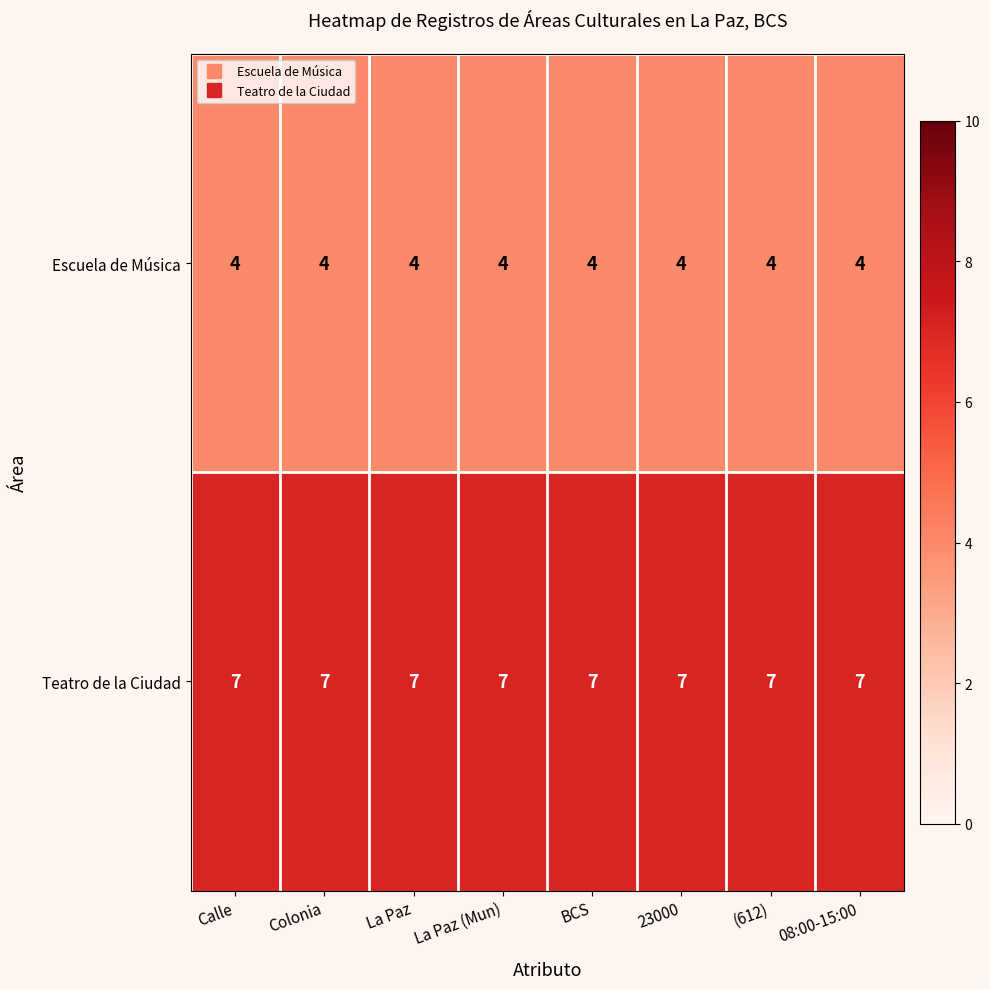

What is the average value of the Teatro de la Ciudad series?

7